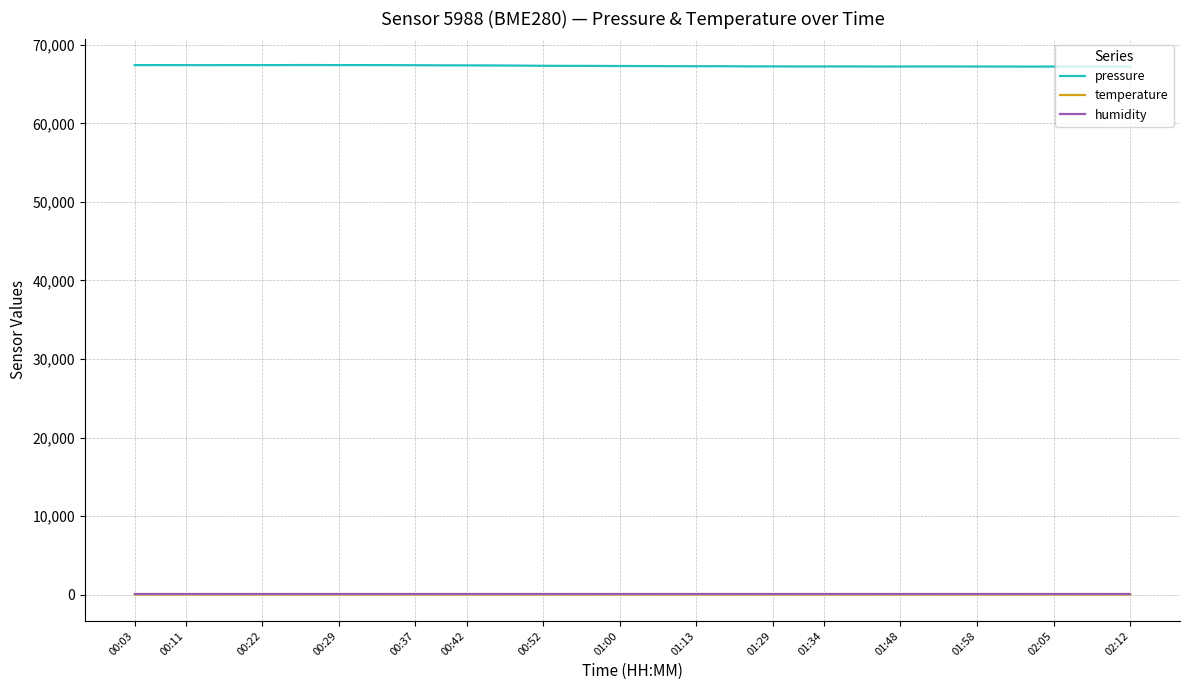

What is the minimum value for pressure?

67242.4